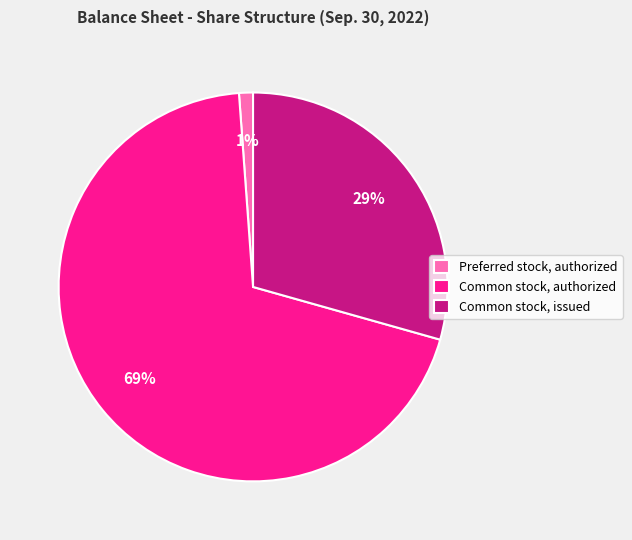

What is the largest slice in the pie chart?

Common stock, authorized